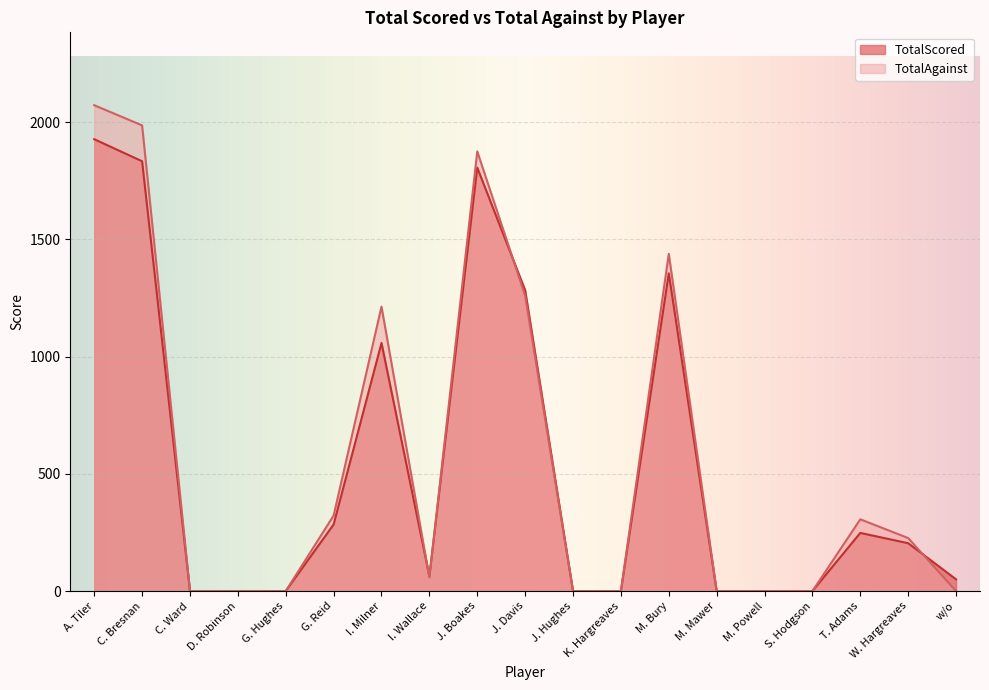

The value of TotalScored at M. Mawer is 0. True or false?

True